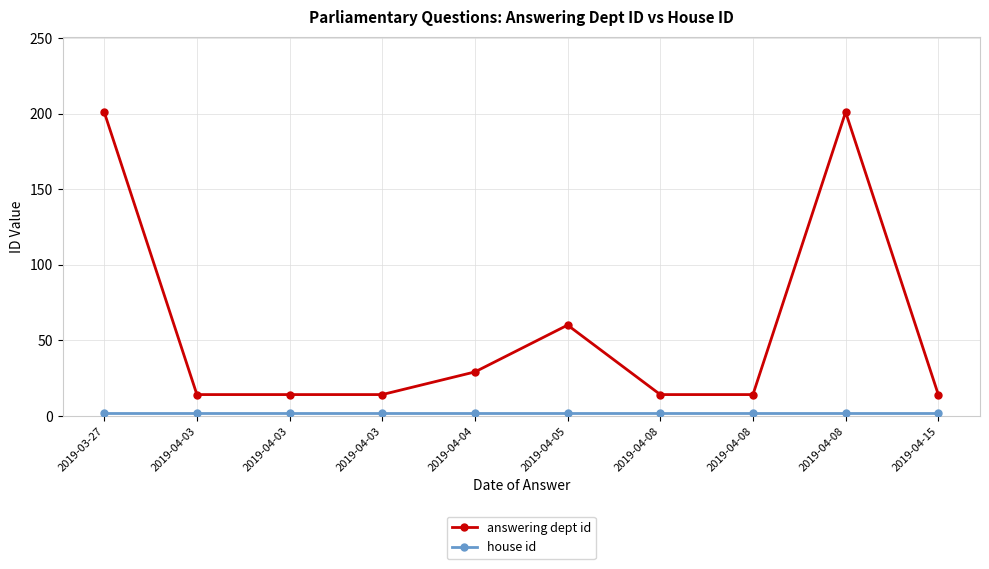

True or false: house id and answering dept id cross at least once.

False